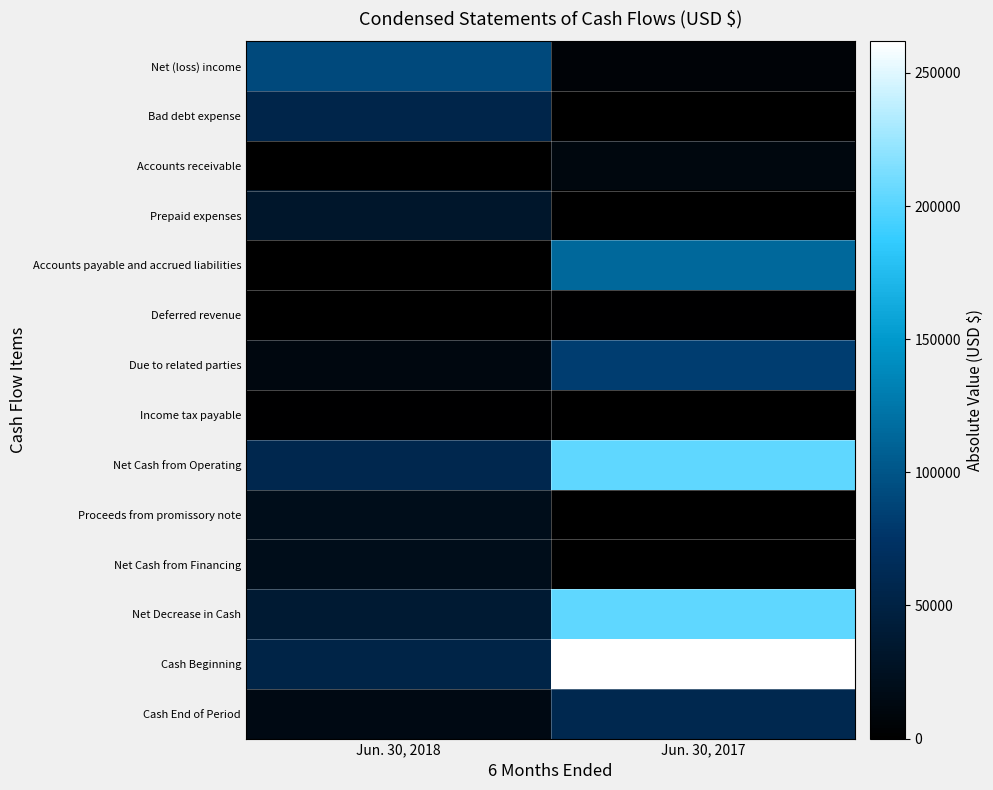

Reading left to right, extract all data points from this chart.

Net (loss) income: Jun. 30, 2018=91631	Jun. 30, 2017=5655
Bad debt expense: Jun. 30, 2018=54838	Jun. 30, 2017=0
Accounts receivable: Jun. 30, 2018=0	Jun. 30, 2017=11223
Prepaid expenses: Jun. 30, 2018=32650	Jun. 30, 2017=0
Accounts payable and accrued liabilities: Jun. 30, 2018=975	Jun. 30, 2017=114446
Deferred revenue: Jun. 30, 2018=0	Jun. 30, 2017=1500
Due to related parties: Jun. 30, 2018=12000	Jun. 30, 2017=82790
Income tax payable: Jun. 30, 2018=1571	Jun. 30, 2017=998
Net Cash from Operating: Jun. 30, 2018=58039	Jun. 30, 2017=203306
Proceeds from promissory note: Jun. 30, 2018=20000	Jun. 30, 2017=0
Net Cash from Financing: Jun. 30, 2018=20000	Jun. 30, 2017=0
Net Decrease in Cash: Jun. 30, 2018=38039	Jun. 30, 2017=203306
Cash Beginning: Jun. 30, 2018=52479	Jun. 30, 2017=261905
Cash End of Period: Jun. 30, 2018=14440	Jun. 30, 2017=58599